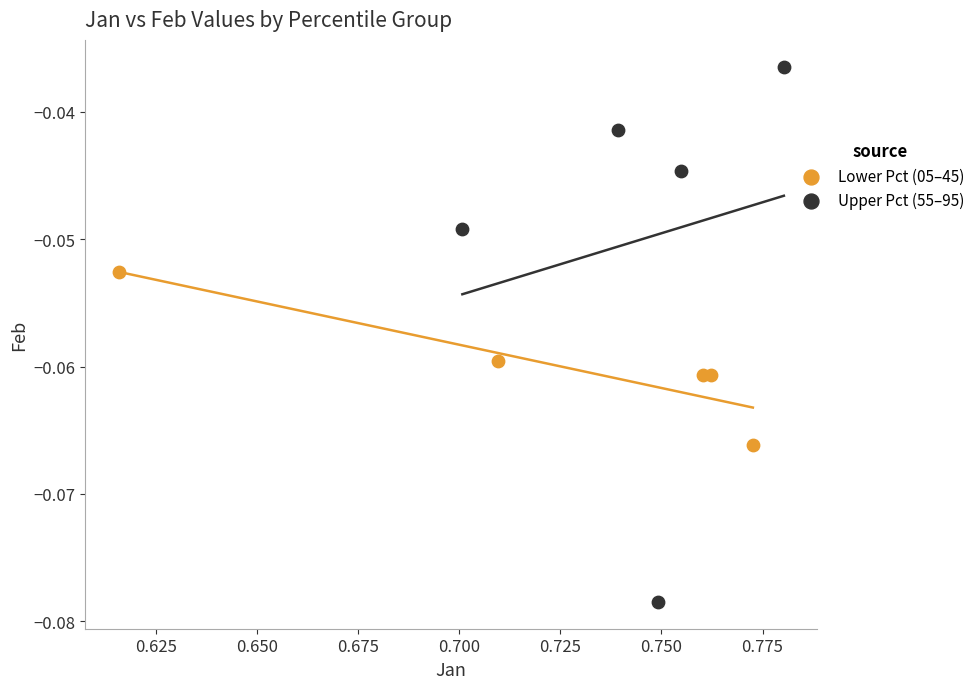

What are all the series names shown in the legend?

Lower Pct (05–45), Upper Pct (55–95)